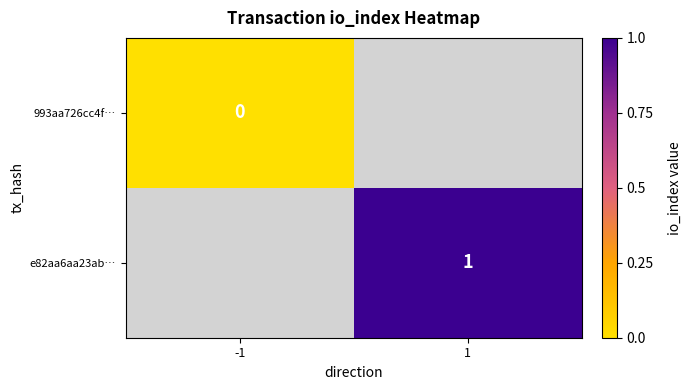

At which category does the chart reach its peak across all series?

1